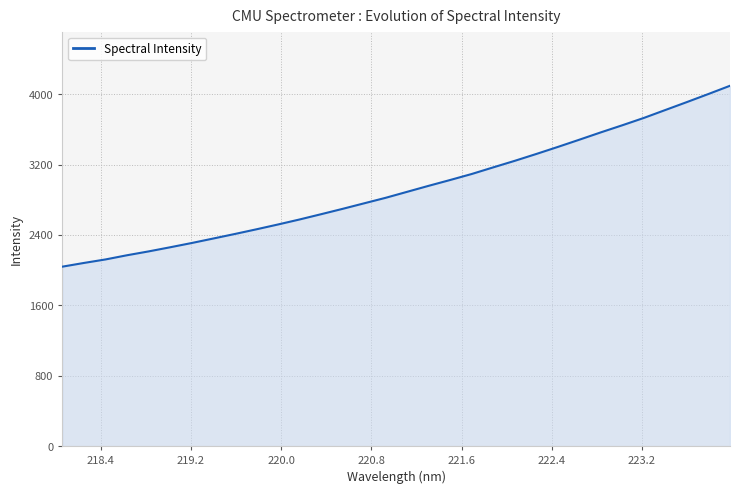

What is the greatest value displayed?

4096.5